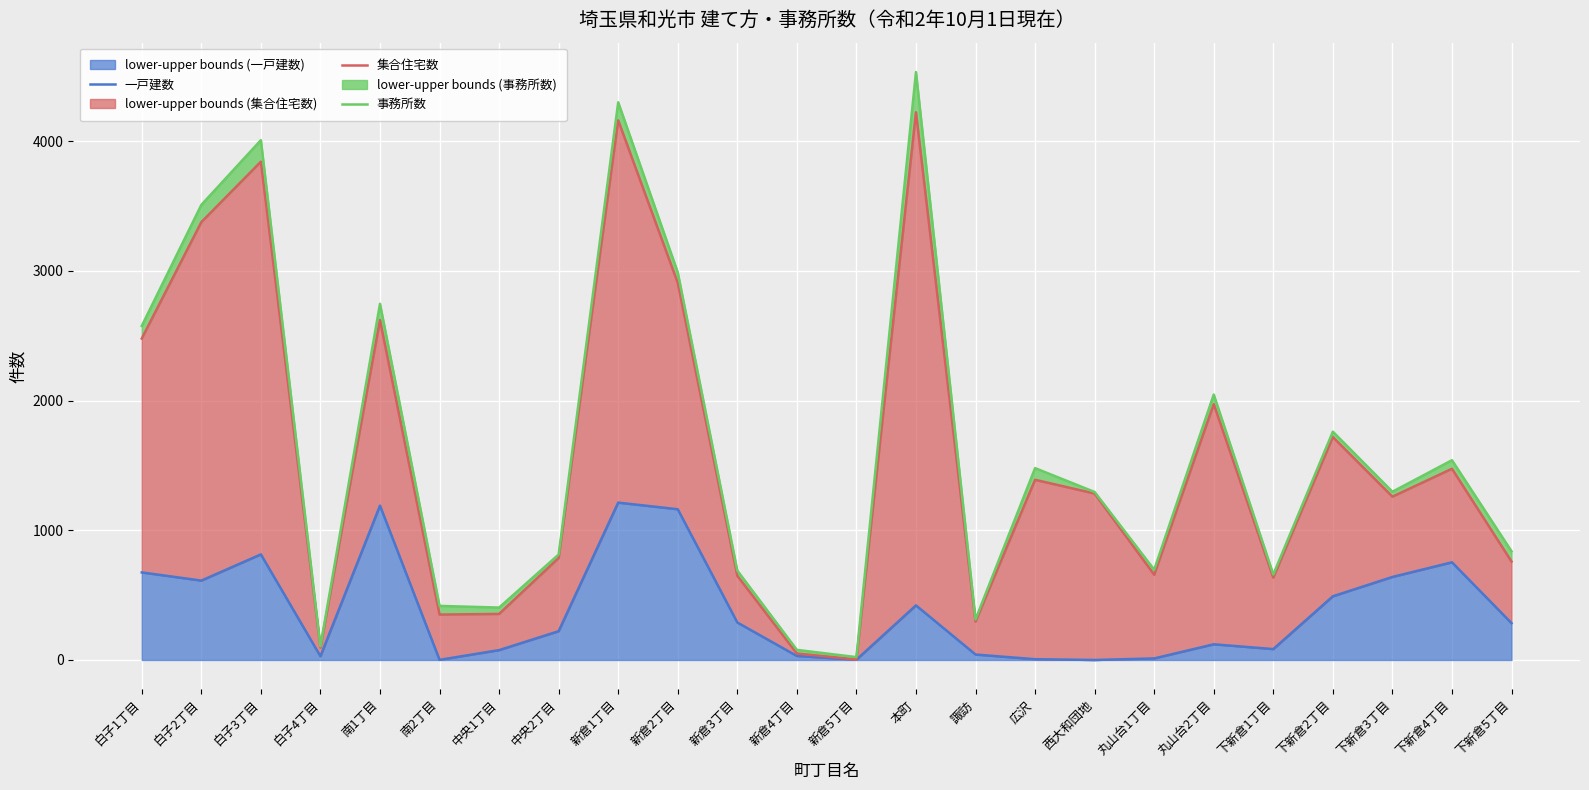

What is the value of the 集合住宅数 point at the 21st from the left?

1718